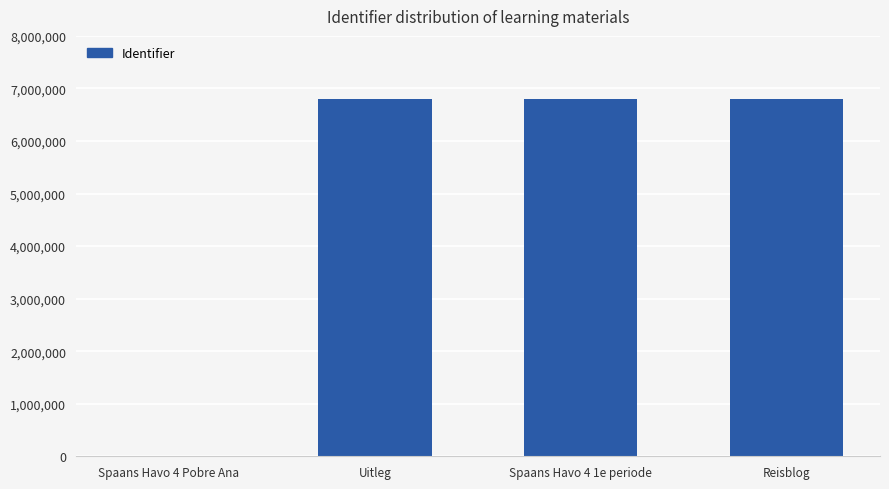

What is the difference between the values at Uitleg and Reisblog?

4